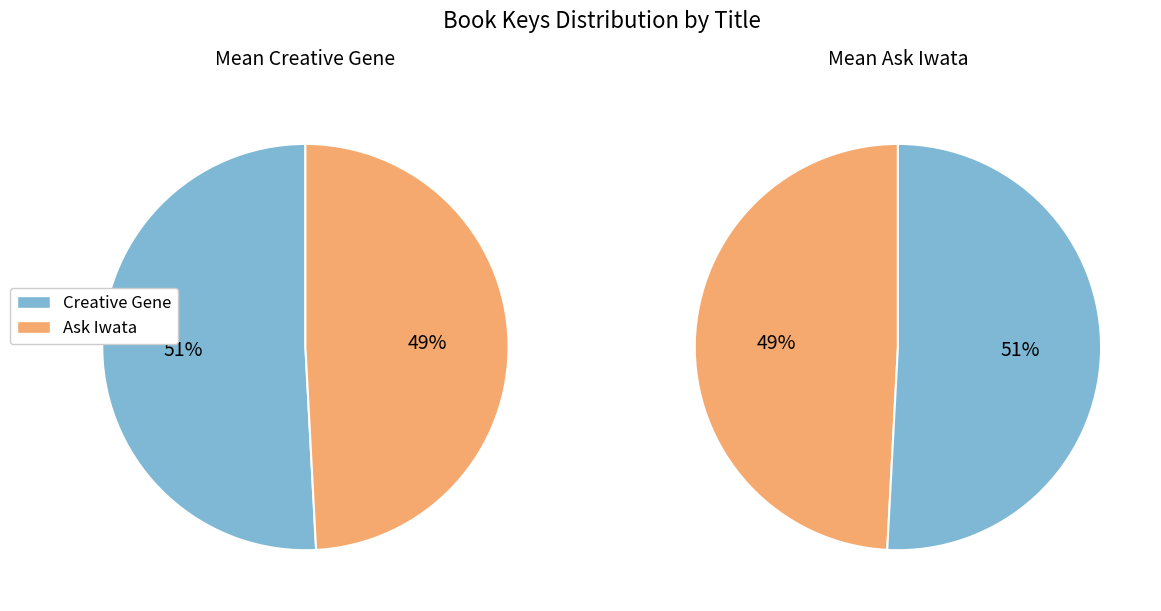

Is Ask Iwata the majority of the pie?

No